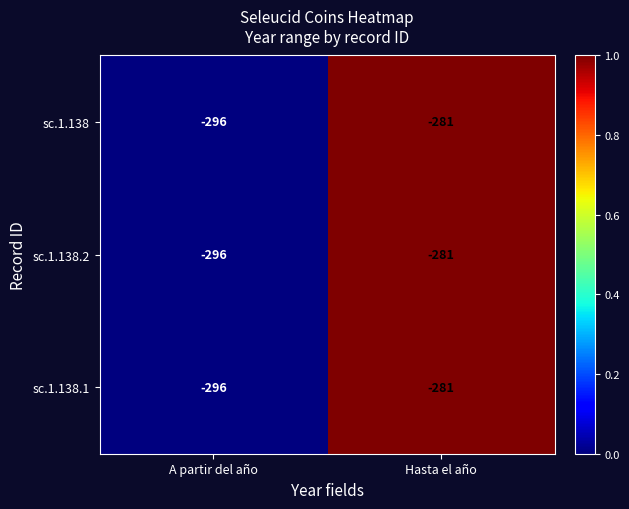

Which label corresponds to the largest value in the chart?

Hasta el año